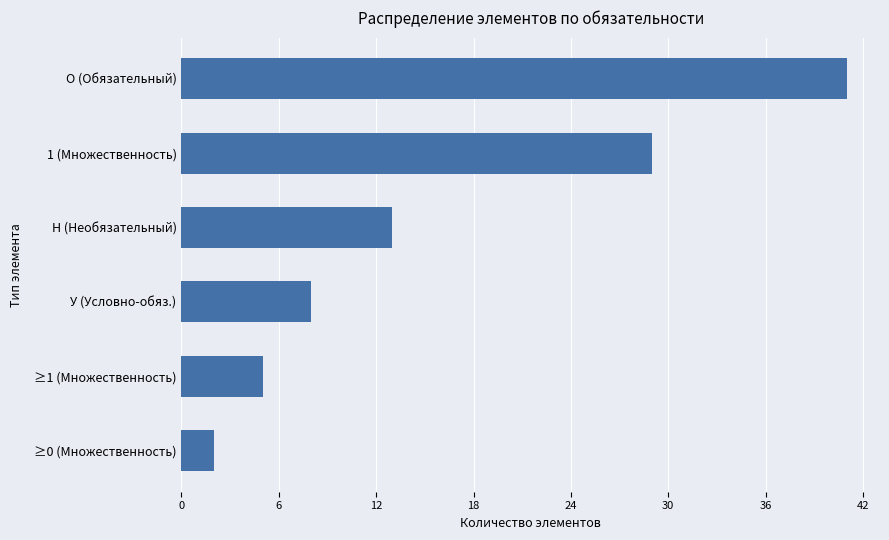

What is the ratio of the value at У (Условно-обяз.) to the value at ≥0 (Множественность)?

4.0